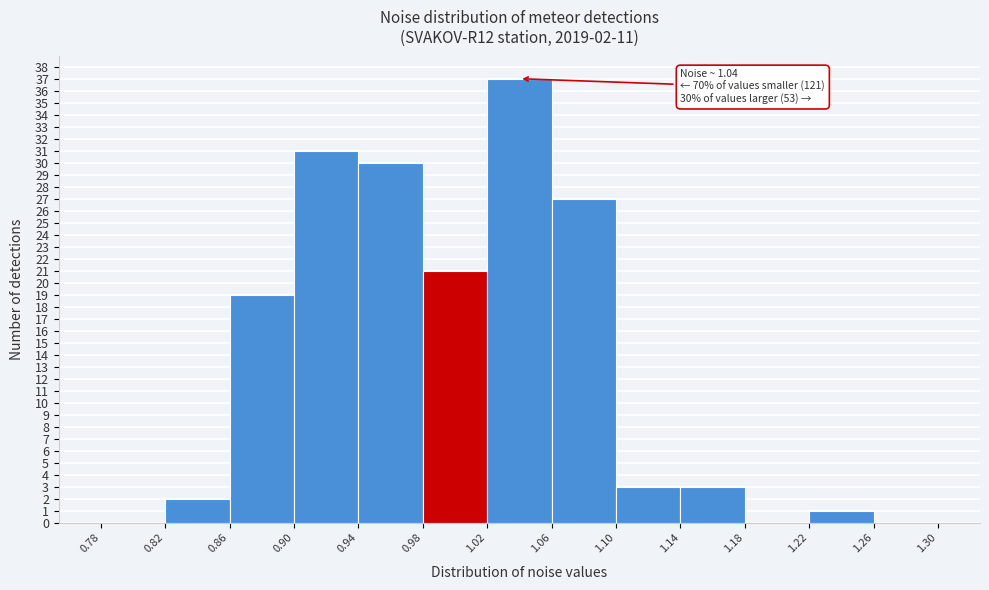

Which range on the x-axis has the tallest bar?

1.02 to 1.06